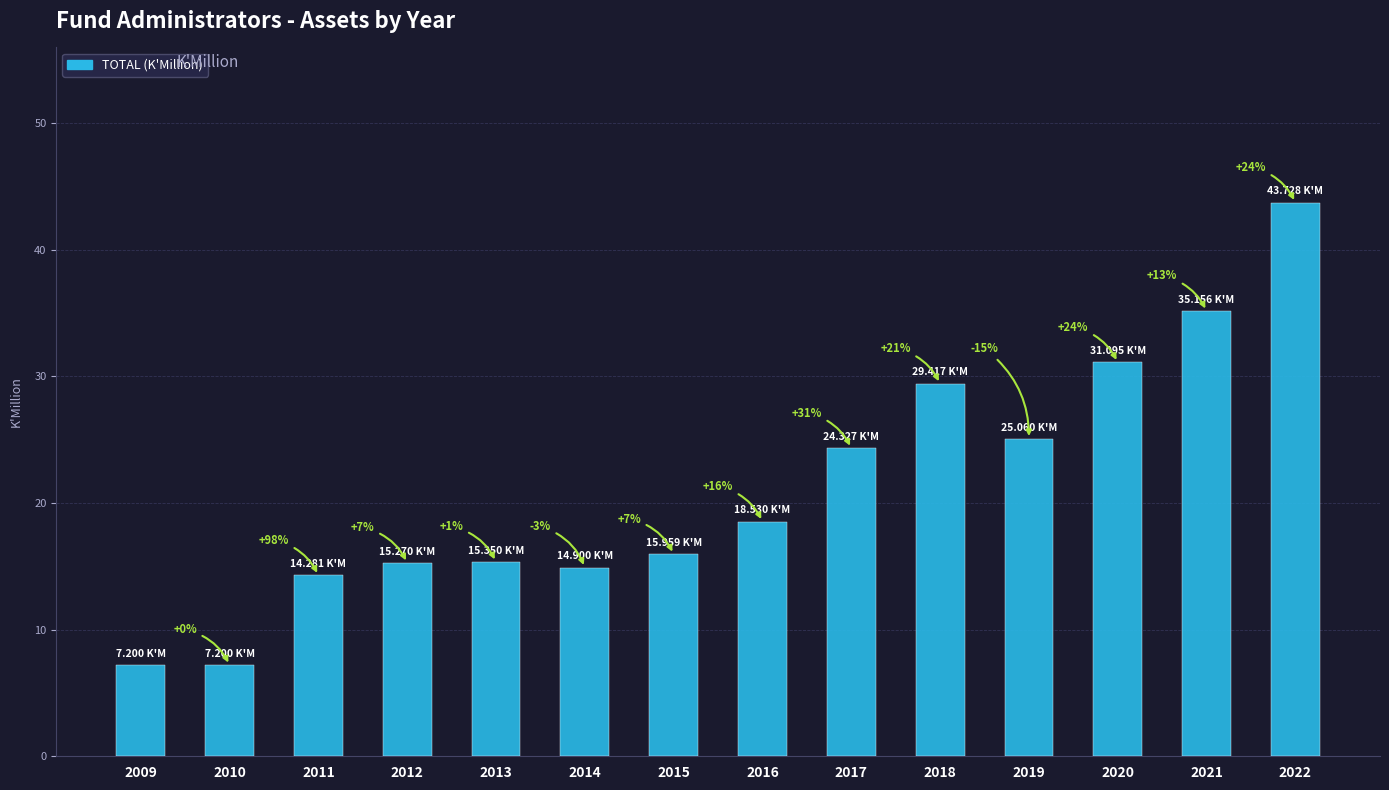

How many bars are there in total?

14